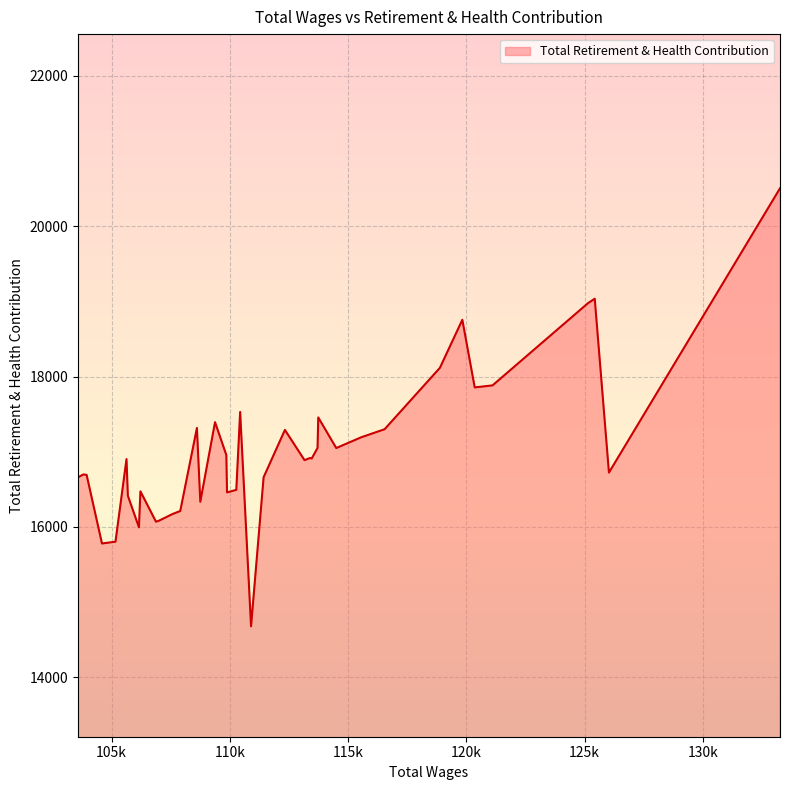

How many lines are shown in the chart?

1